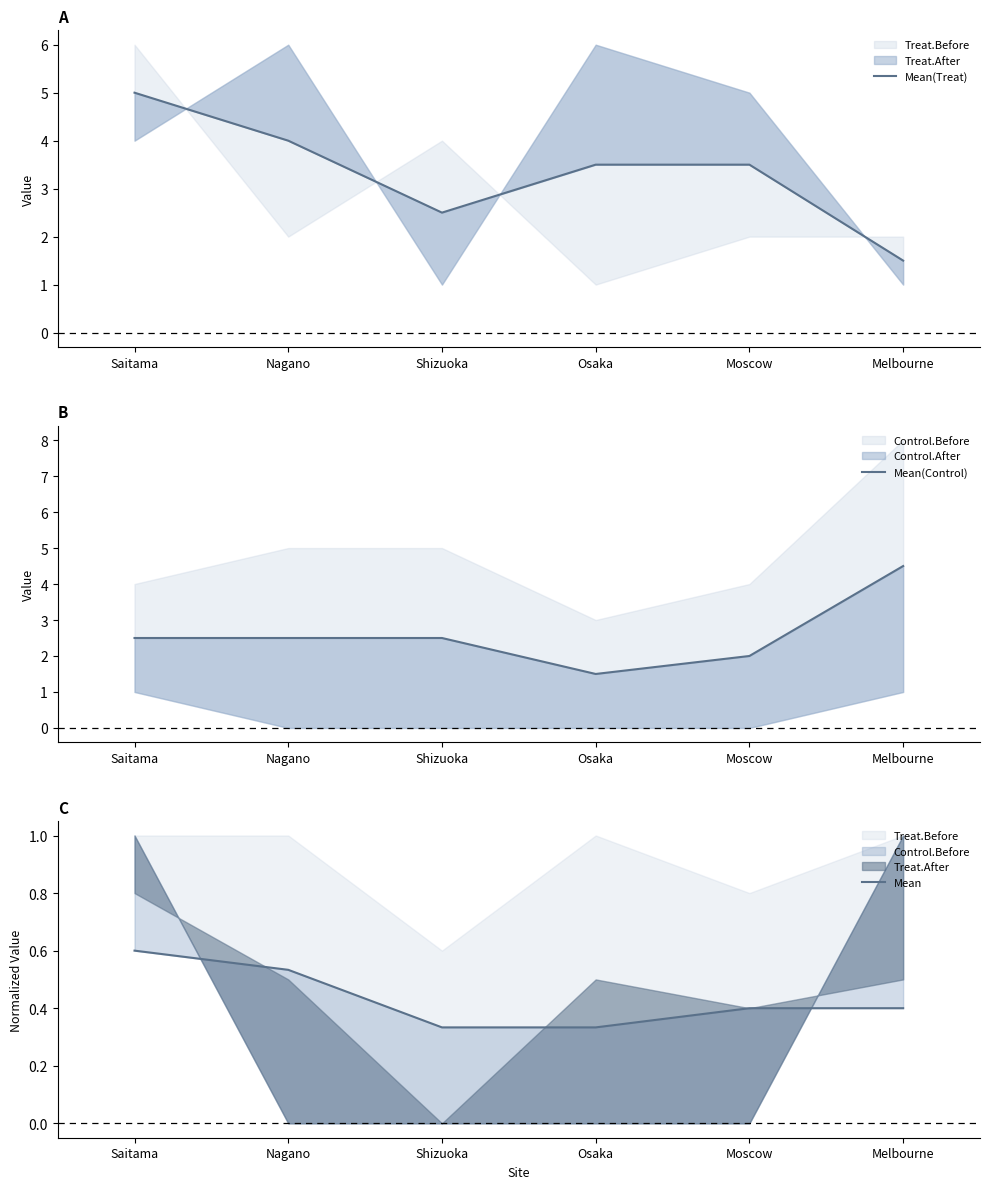

True or false: Mean has more than 1 interior local peaks.

False